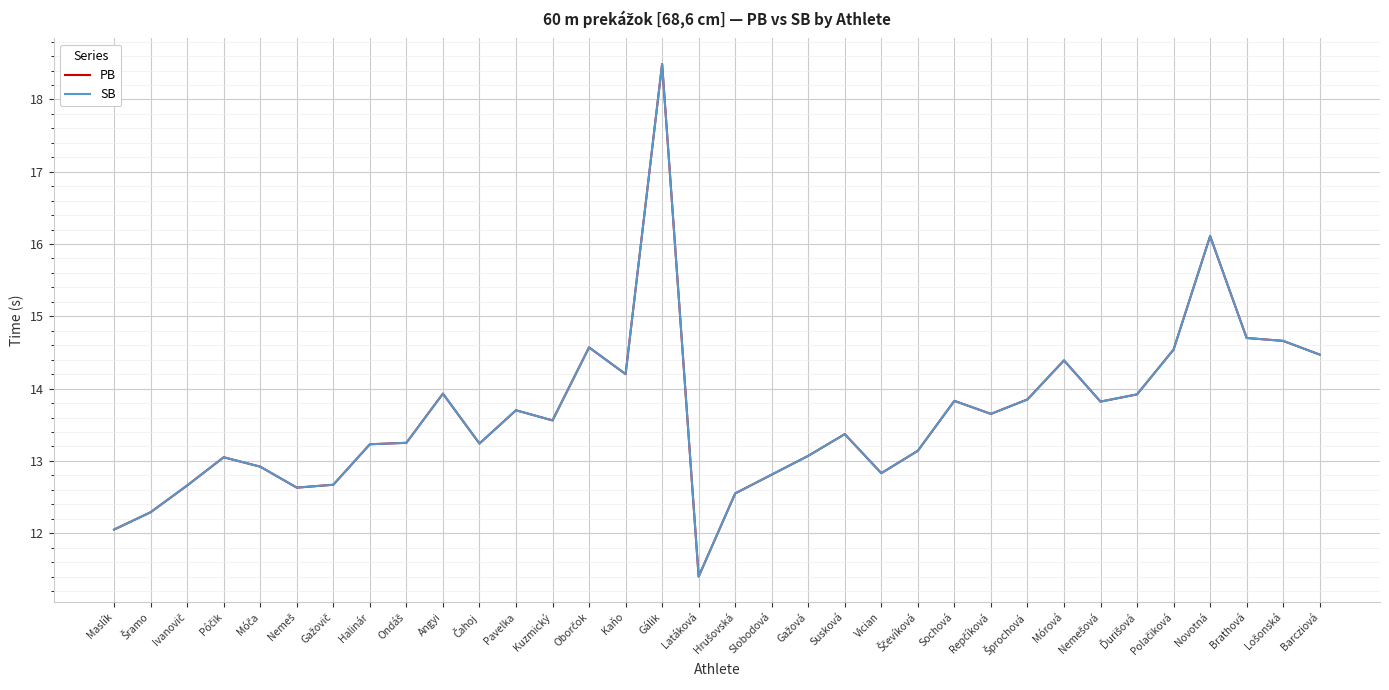

Rank the categories by PB value from lowest to highest.

Latáková, Maslík, Šramo, Hrušovská, Nemeš, Ivanovič, Gažovič, Slobodová, Vician, Móča, Póčik, Gažová, Ščevíková, Halinár, Čahoj, Ondáš, Susková, Kuzmický, Repčíková, Pavelka, Nemešová, Sochová, Šprochová, Ďurišová, Angyi, Kaňo, Mórová, Barcziová, Polačiková, Oborčok, Lošonská, Brathová, Novotná, Gálik